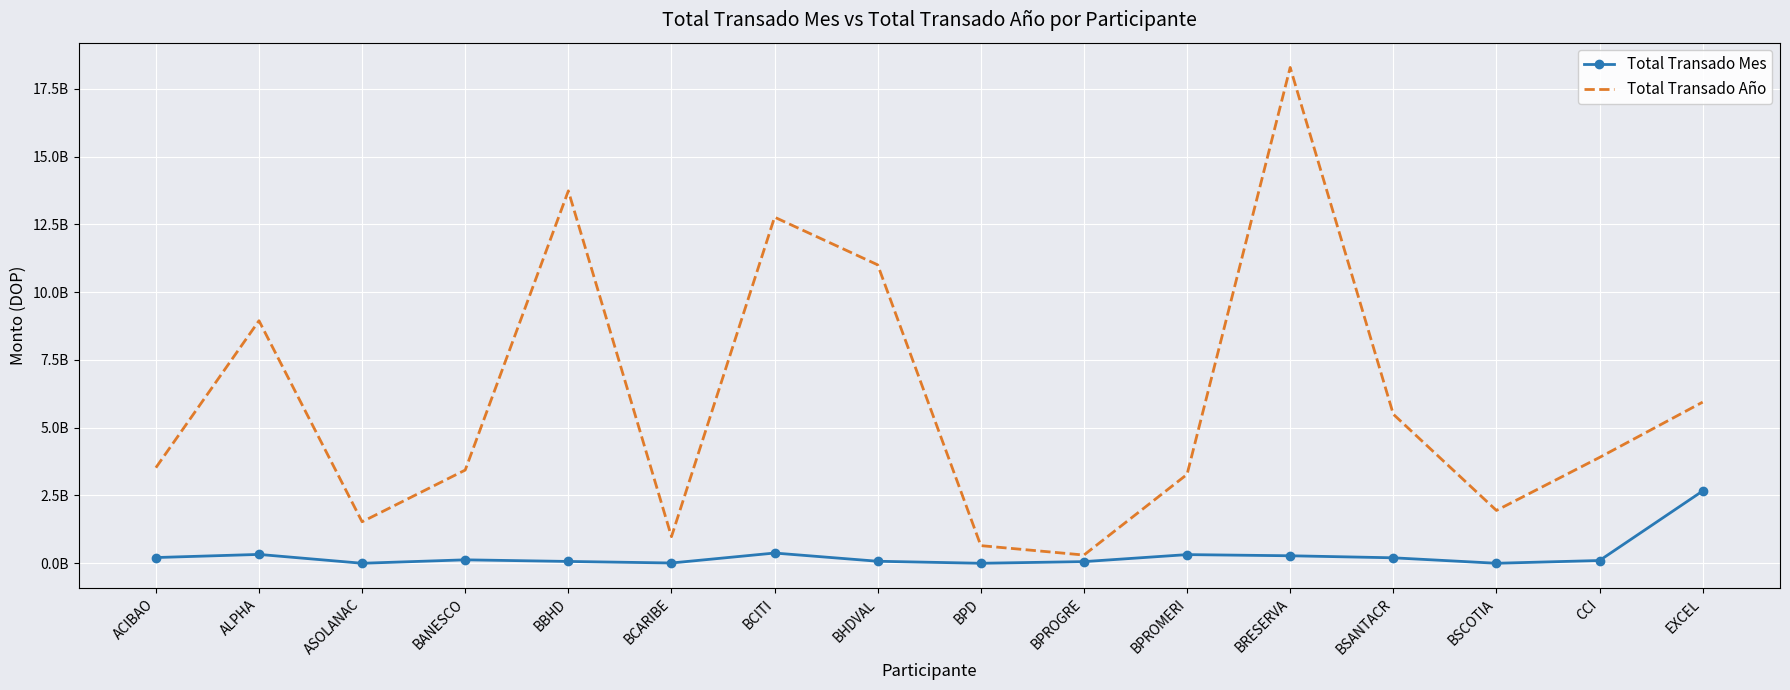

What is the spread (max minus min) of values at BPROGRE?

242316194.5